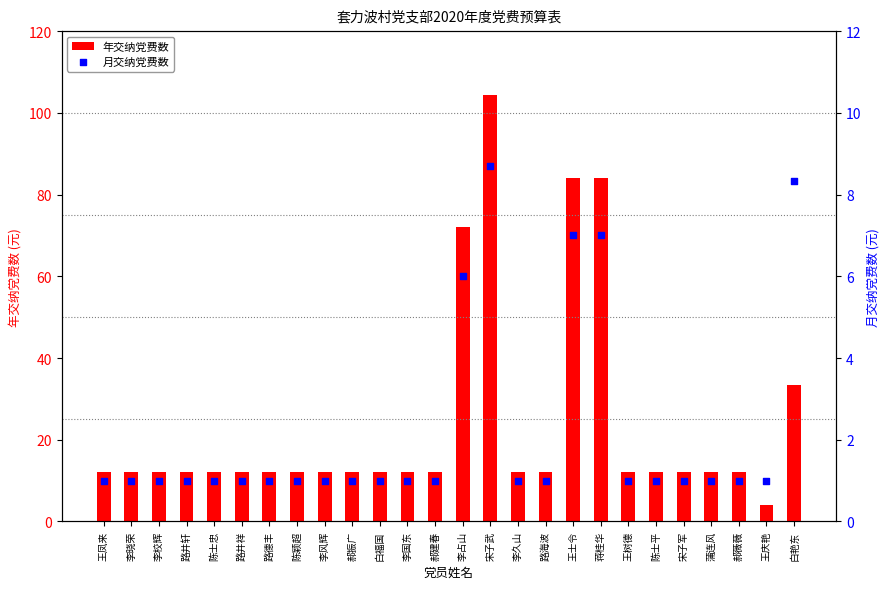

Which series has the largest total across all categories?

年交纳党费数